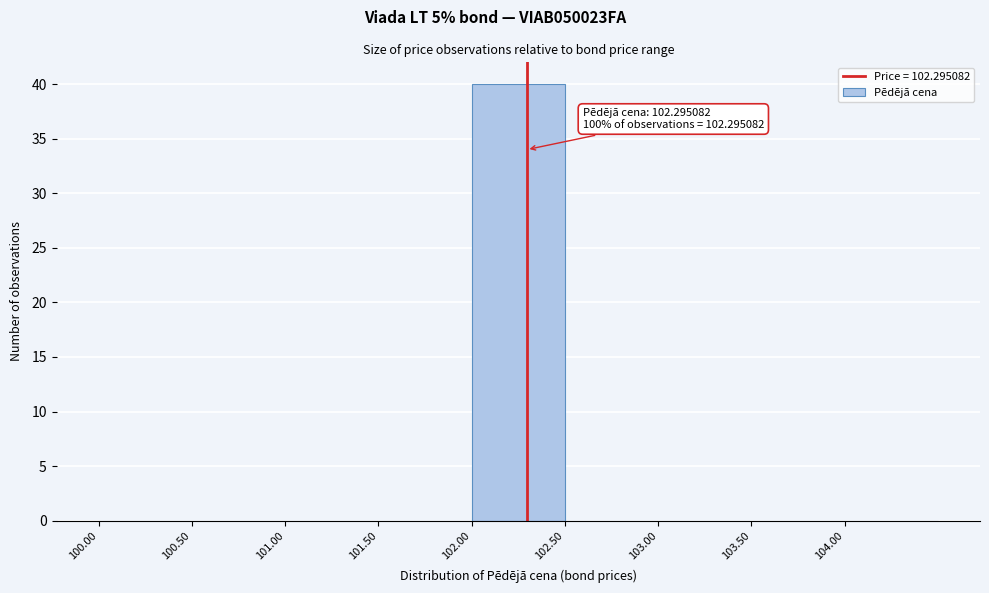

Which range on the x-axis has the tallest bar?

102.0 to 102.5